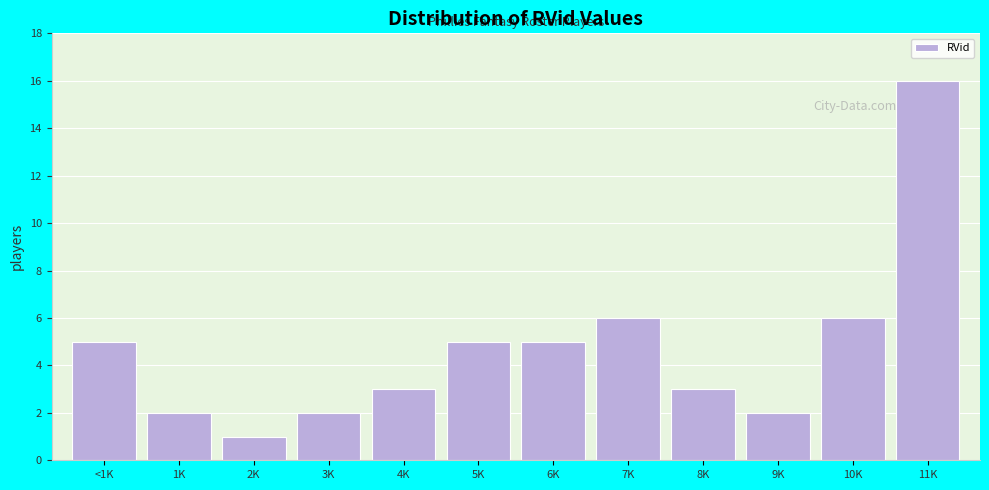

Reading left to right, list all the values displayed in this chart.

5	2	1	2	3	5	5	6	3	2	6	16